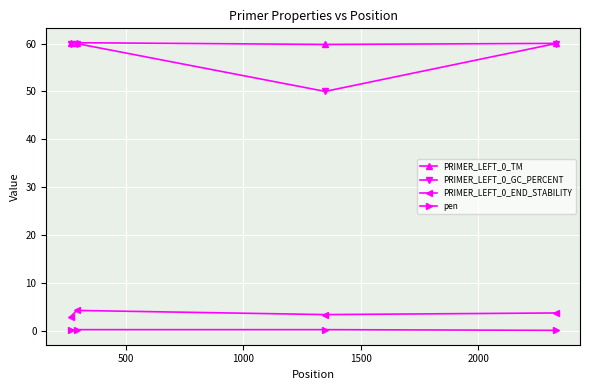

True or false: pen has more than 1 interior local peaks.

False